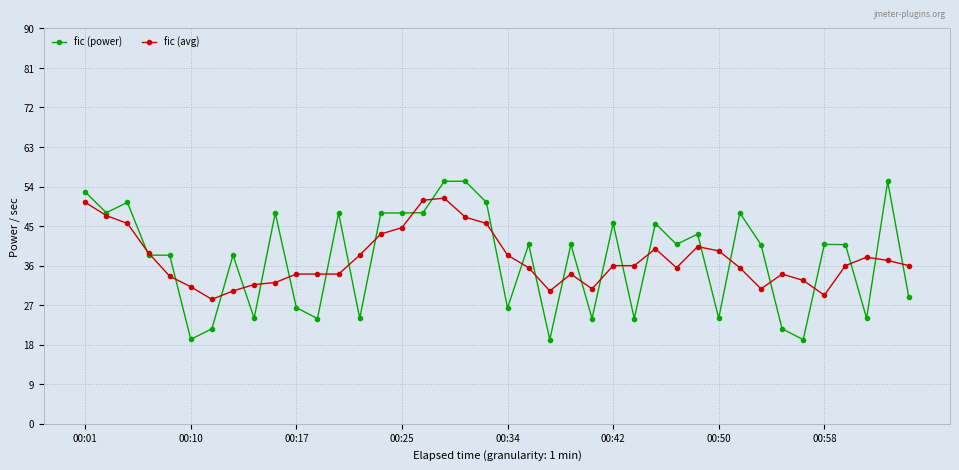

What is the value of the fic (power) point at the 4th from the left?

38.4